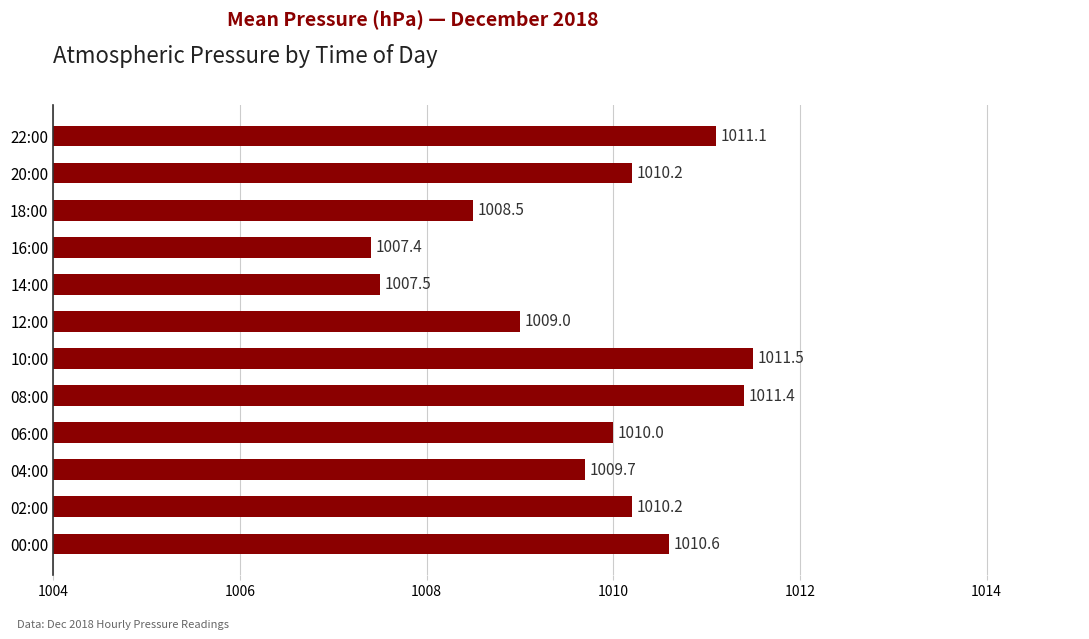

At which label is the value closest to 1009?

12:00